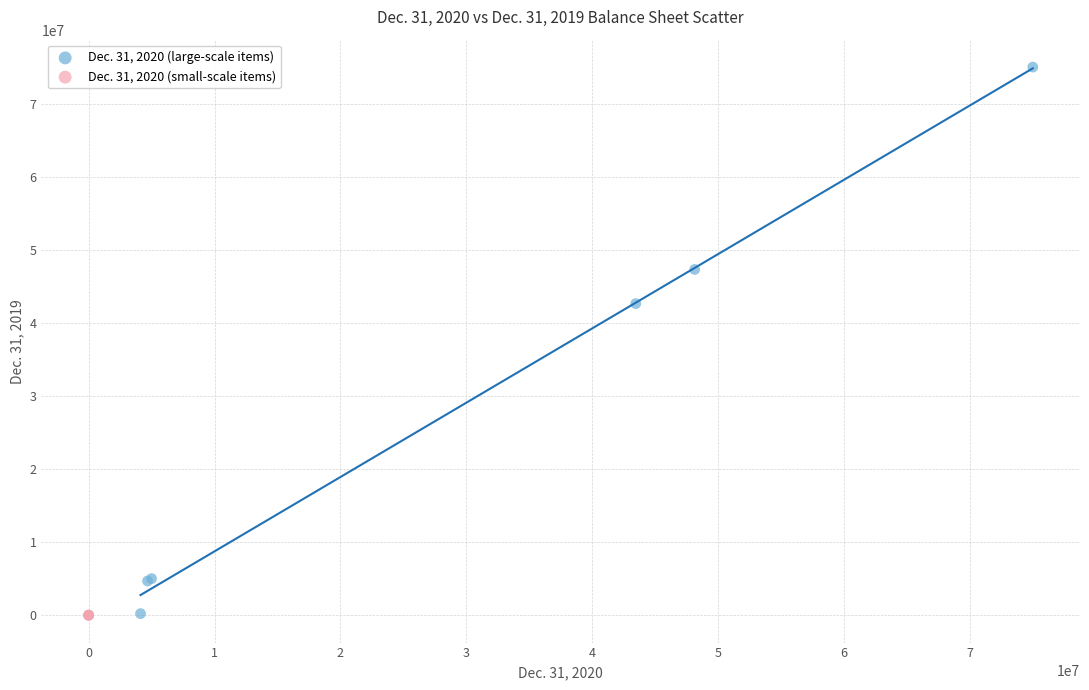

Which series has the largest Y range (max minus min)?

Dec. 31, 2020 (large-scale items)